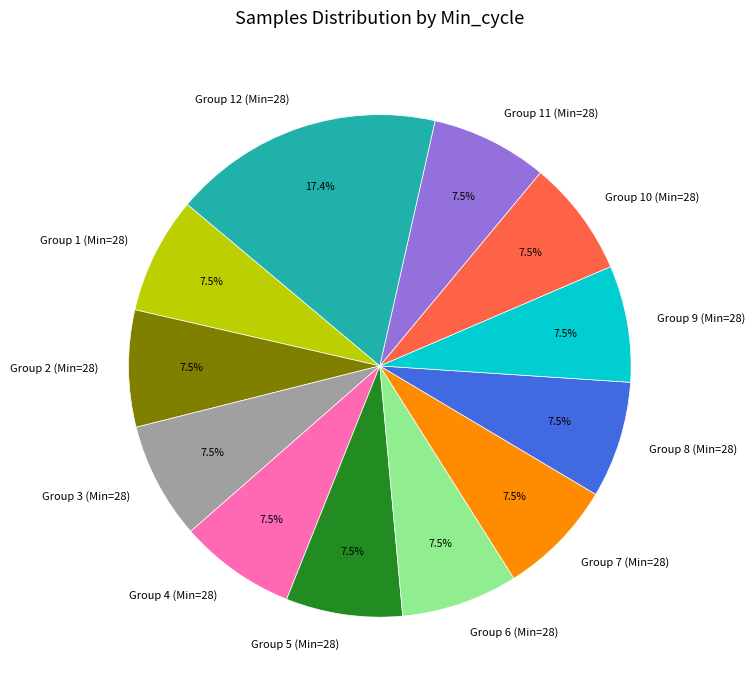

Which slice is the largest?

Group 12 (Min=28)